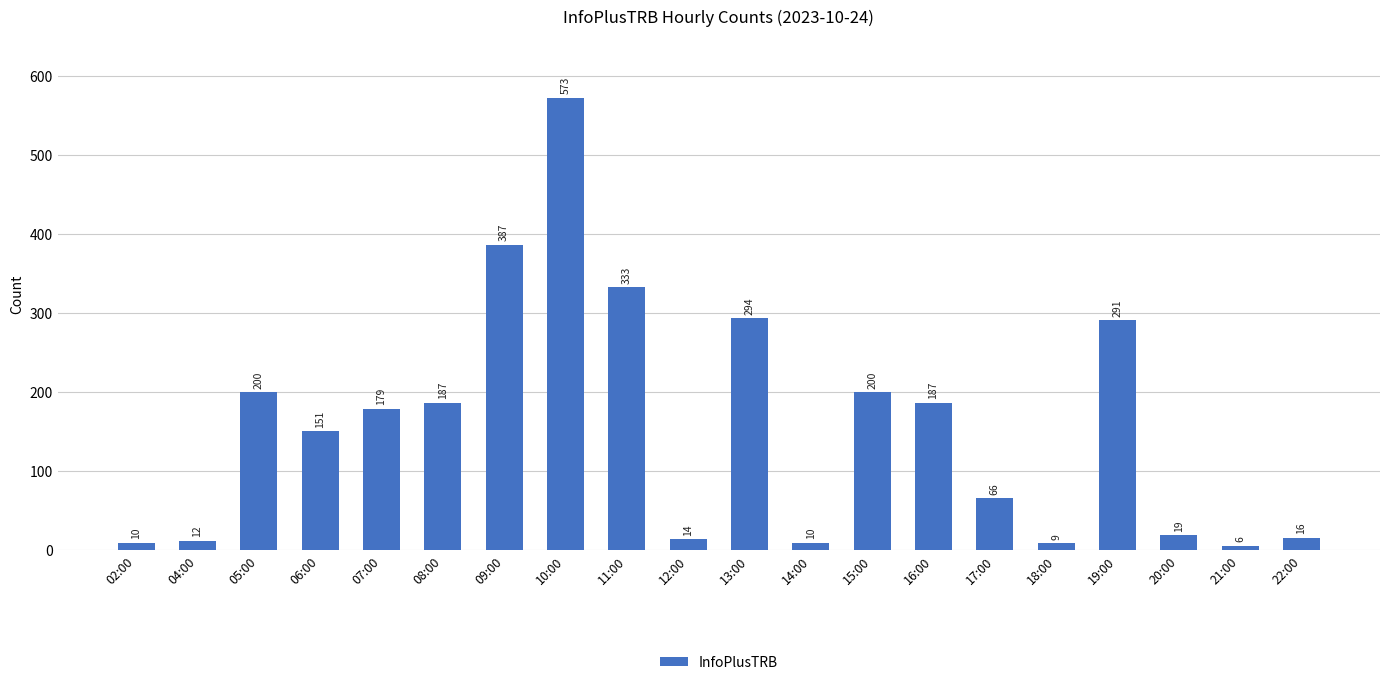

What is the difference between the values at 09:00 and 18:00?

378